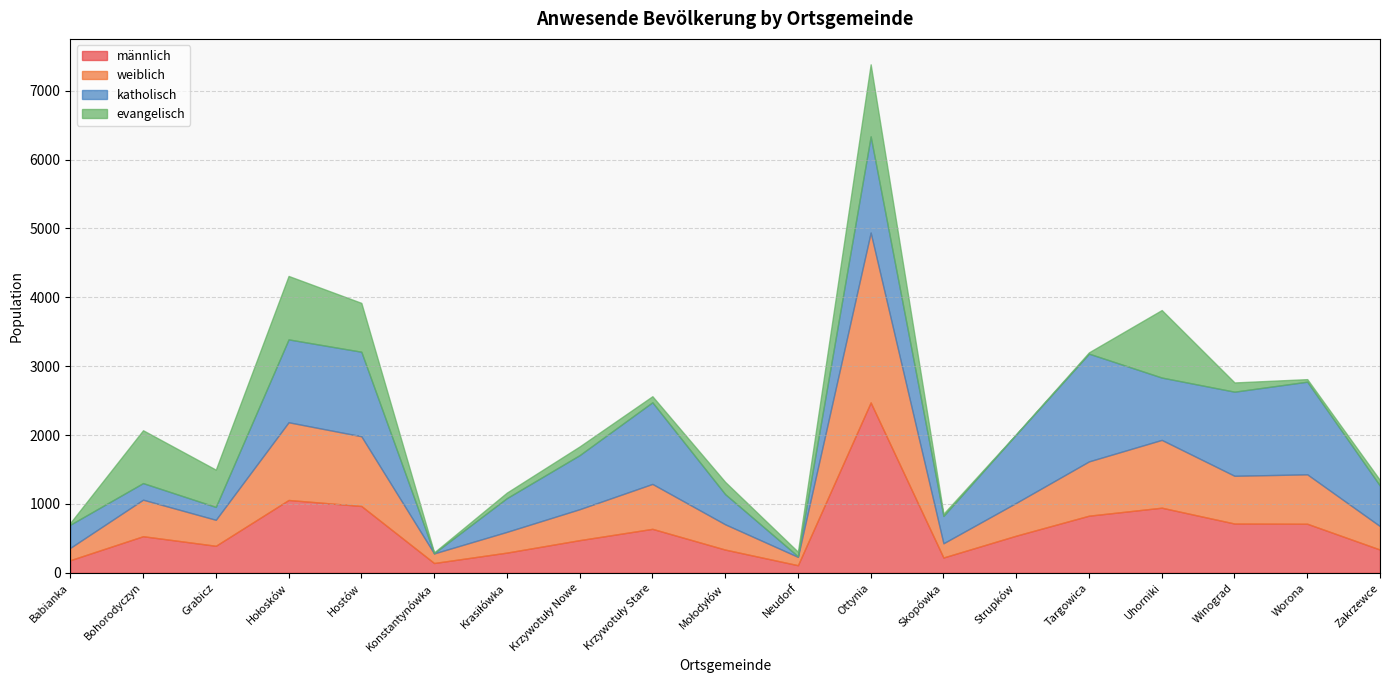

True or false: katholisch has more than 1 points higher than both neighbors.

True